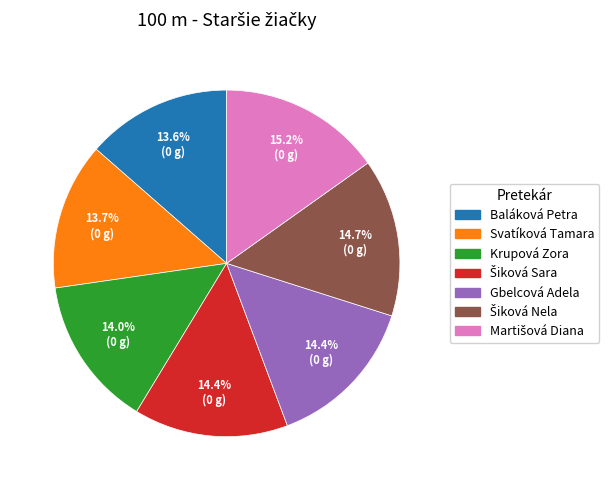

How many segments does this pie chart have?

7